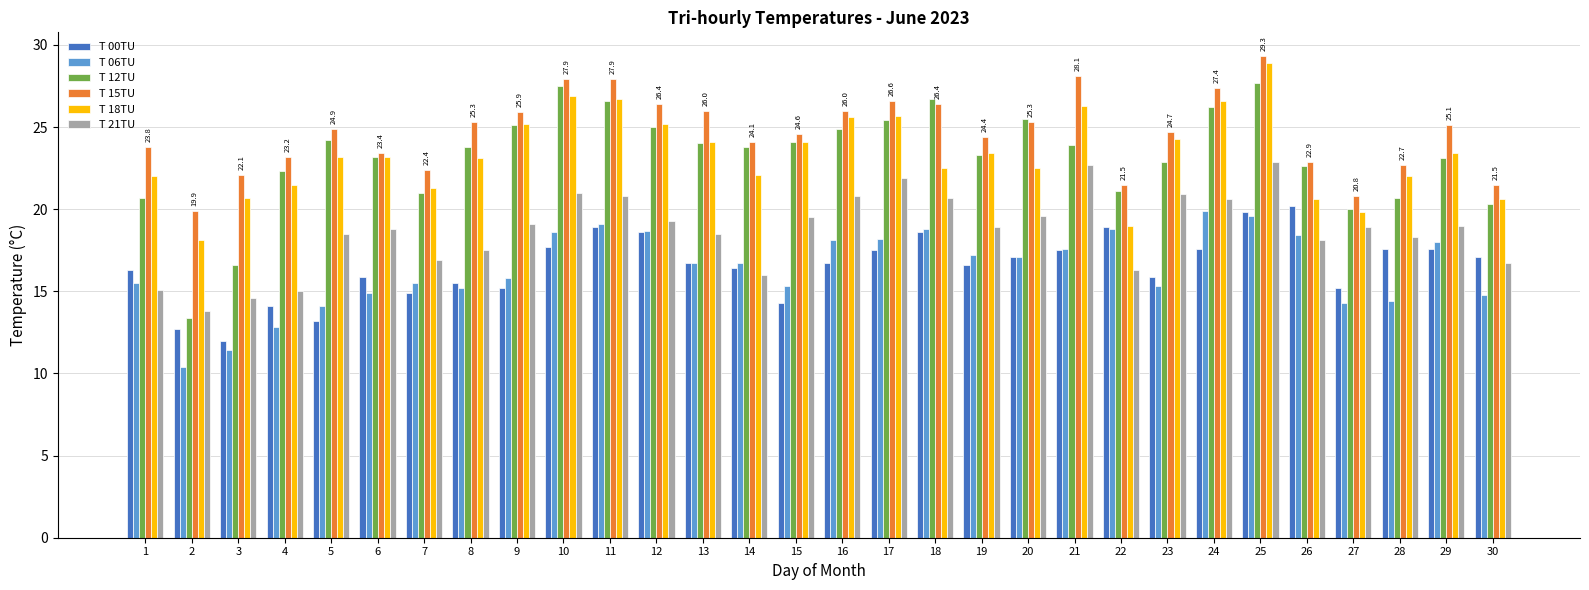

What is the difference between the second highest and second lowest values in the T 00TU series?

7.1